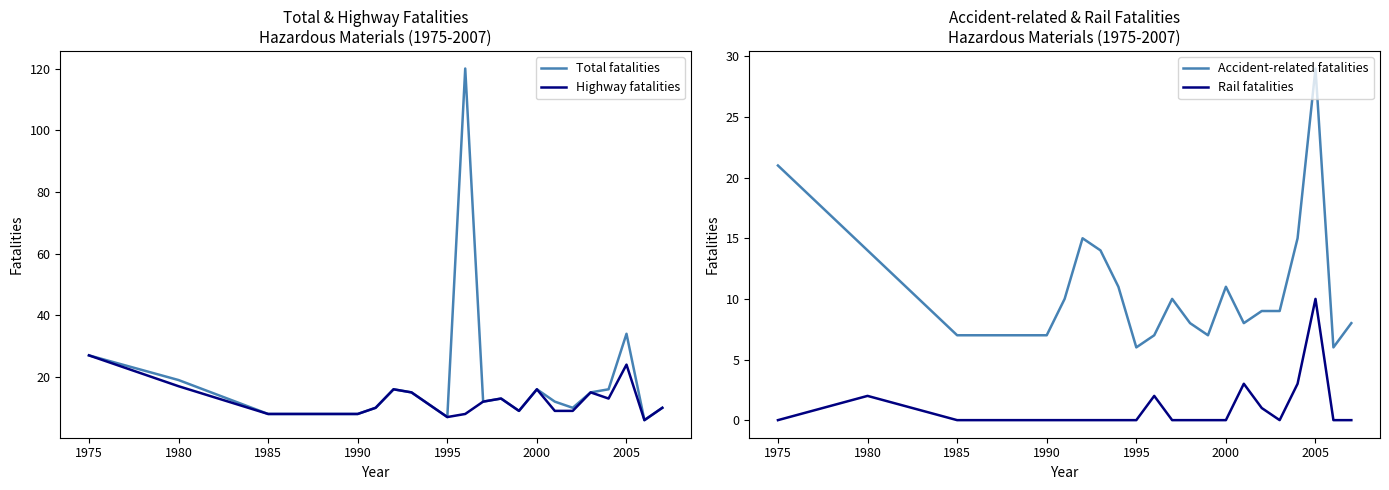

What is the maximum value shown in the chart?

120